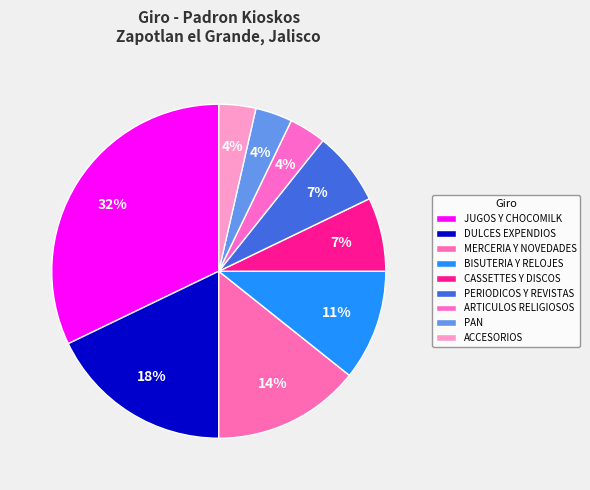

How many segments does this pie chart have?

9